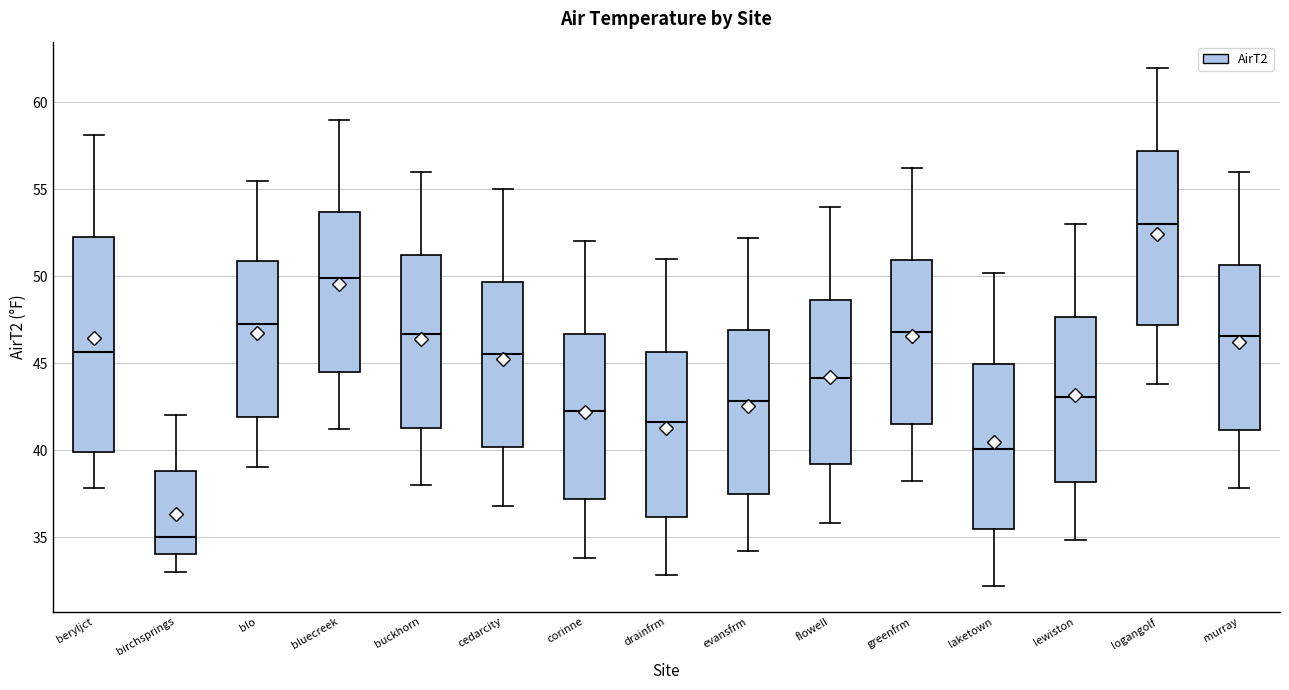

Reading left to right, transcribe this box plot: for each box, give where its median line is, the range the box spans, and where its two whiskers end, as read against the y-axis. The values are not printed on the chart, so give them approximately, as read against the axis.

beryljct: median 45.5, box 40.0 to 52.5, whiskers 38.0 to 58.0
birchsprings: median 35.0, box 34.0 to 39.0, whiskers 33.0 to 42.0
blo: median 47.5, box 42.0 to 51.0, whiskers 39.0 to 55.5
bluecreek: median 50.0, box 44.5 to 53.5, whiskers 41.0 to 59.0
buckhorn: median 46.5, box 41.5 to 51.0, whiskers 38.0 to 56.0
cedarcity: median 45.5, box 40.0 to 49.5, whiskers 37.0 to 55.0
corinne: median 42.5, box 37.0 to 46.5, whiskers 34.0 to 52.0
drainfrm: median 41.5, box 36.0 to 45.5, whiskers 33.0 to 51.0
evansfrm: median 43.0, box 37.5 to 47.0, whiskers 34.0 to 52.0
flowell: median 44.0, box 39.0 to 48.5, whiskers 36.0 to 54.0
greenfrm: median 47.0, box 41.5 to 51.0, whiskers 38.0 to 56.0
laketown: median 40.0, box 35.5 to 45.0, whiskers 32.0 to 50.0
lewiston: median 43.0, box 38.0 to 47.5, whiskers 35.0 to 53.0
logangolf: median 53.0, box 47.0 to 57.0, whiskers 44.0 to 62.0
murray: median 46.5, box 41.0 to 50.5, whiskers 38.0 to 56.0